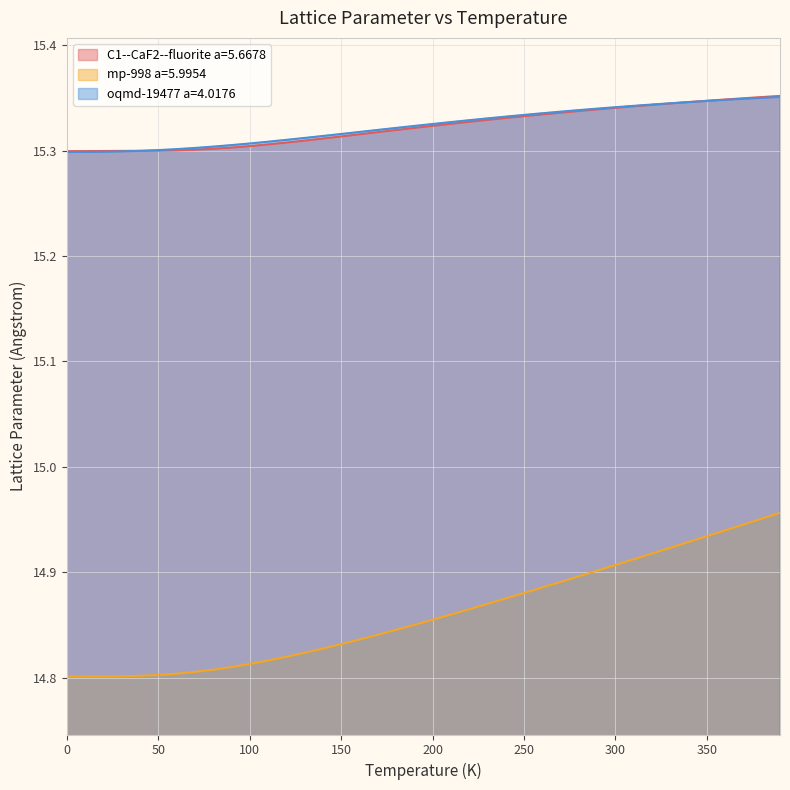

What is the highest value of the oqmd-19477 a=4.0176 series?

15.4